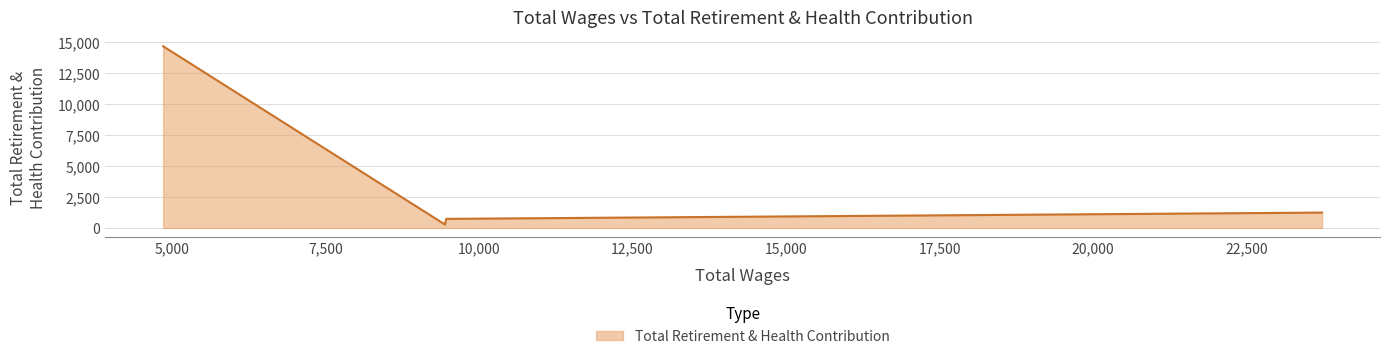

What is the change in value from 23727.0 to 9450.0?

-908